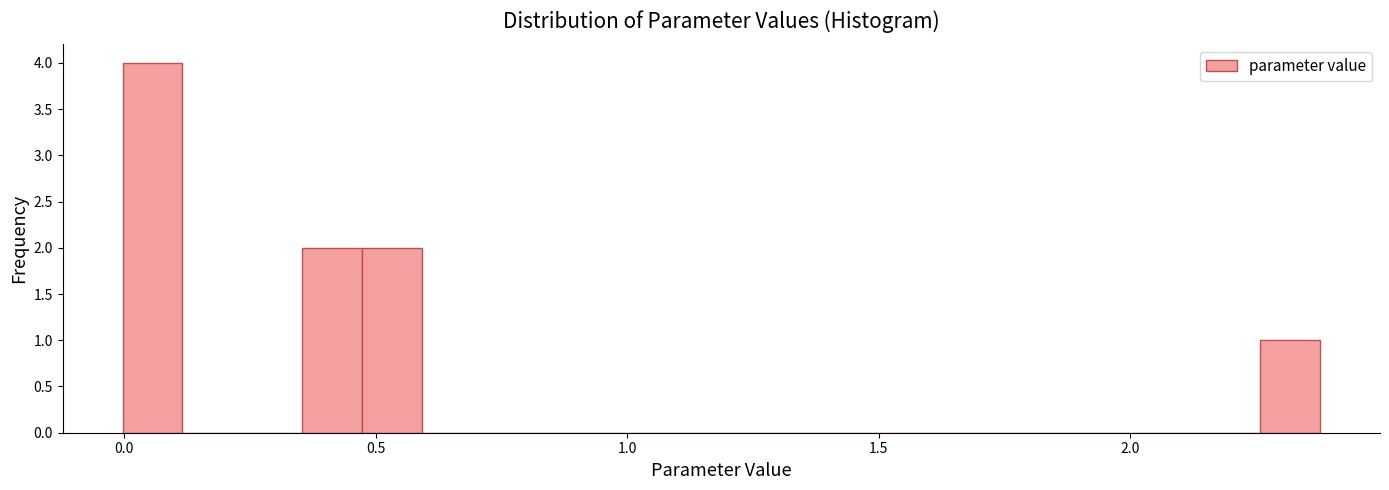

Around what value on the x-axis is the tallest bar? Give the approximate position of its centre, as read against the axis.

0.05